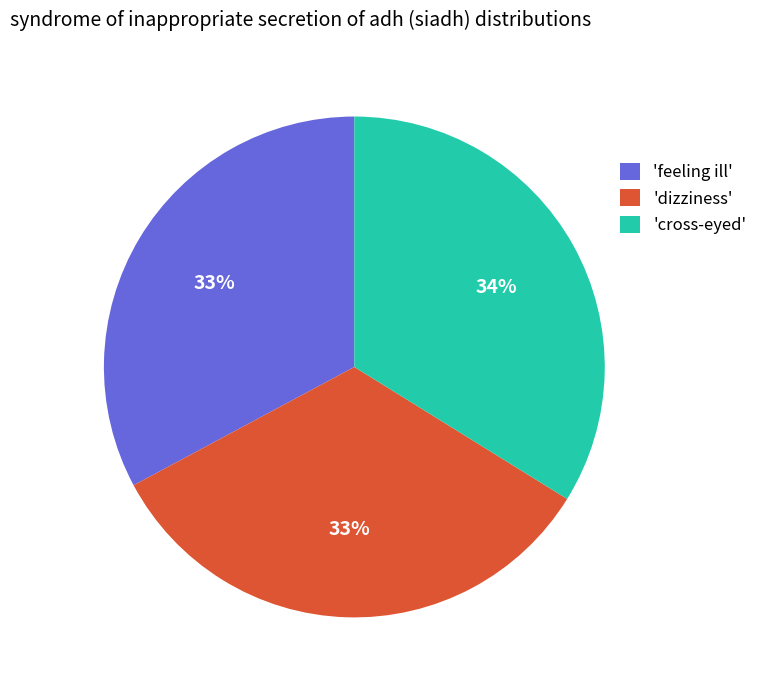

Approximately how many times larger is the value at 'feeling ill' compared to 'cross-eyed'?

1.0